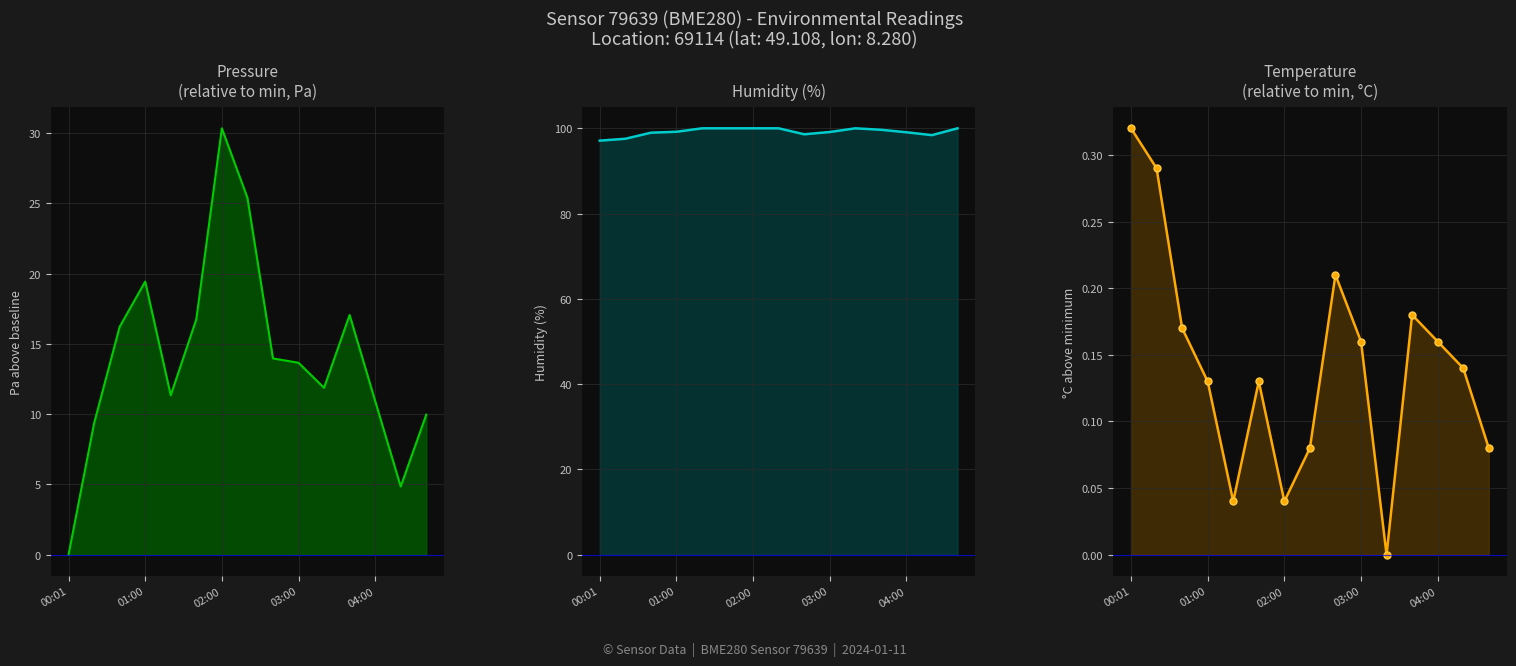

What is the label of the 13th point from the right?

00:40